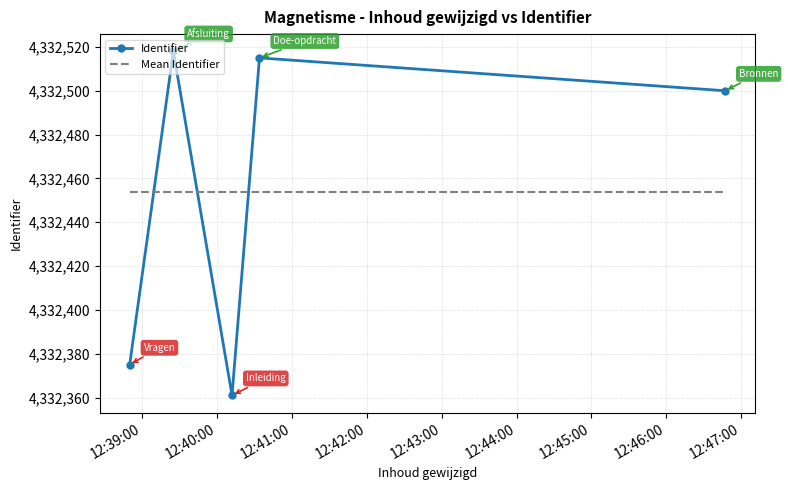

Rank the categories by value from highest to lowest.

2018-05-23 12:39:25, 2018-05-23 12:40:34, 2018-05-23 12:46:47, 2018-05-23 12:38:50, 2018-05-23 12:40:12